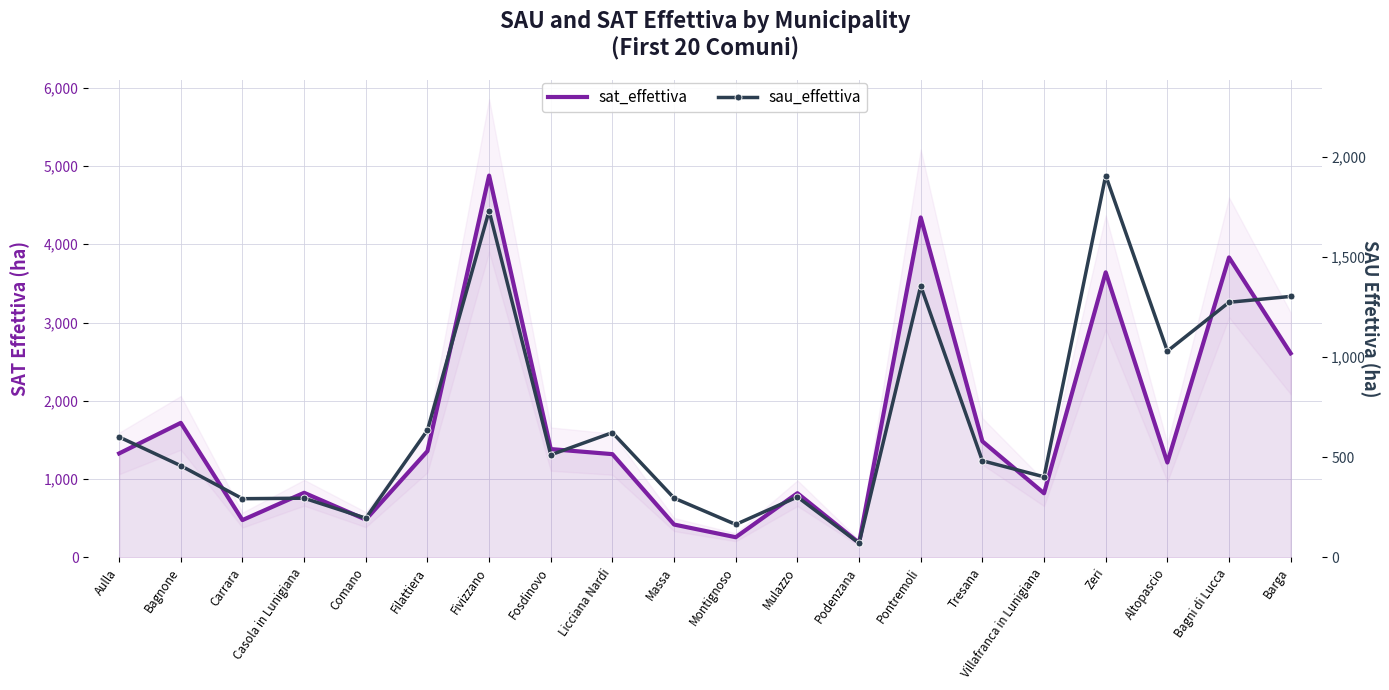

What position from the right is Massa?

11